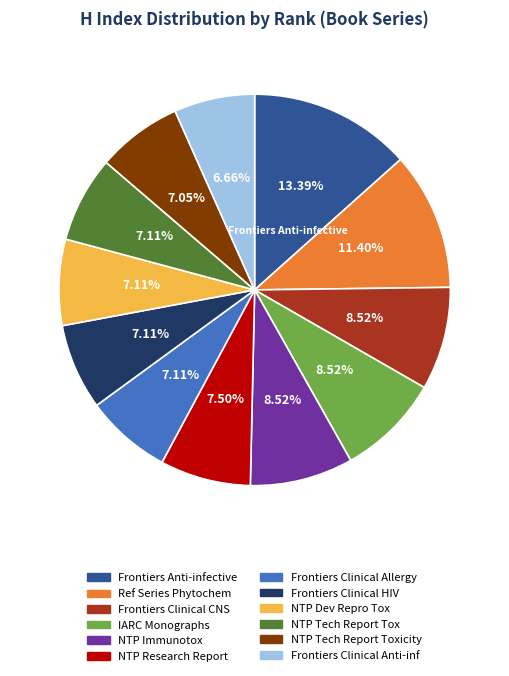

Is there any slice that represents more than half of the pie?

No